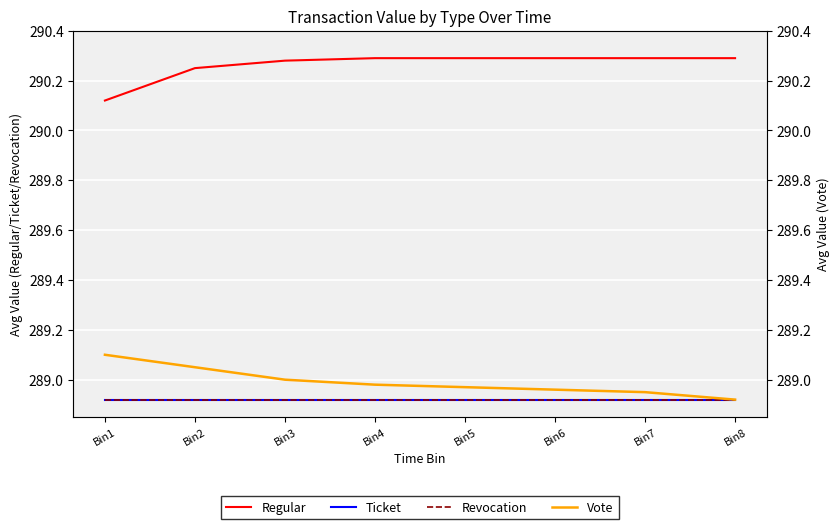

True or false: Revocation has more than 0 interior local peaks.

False